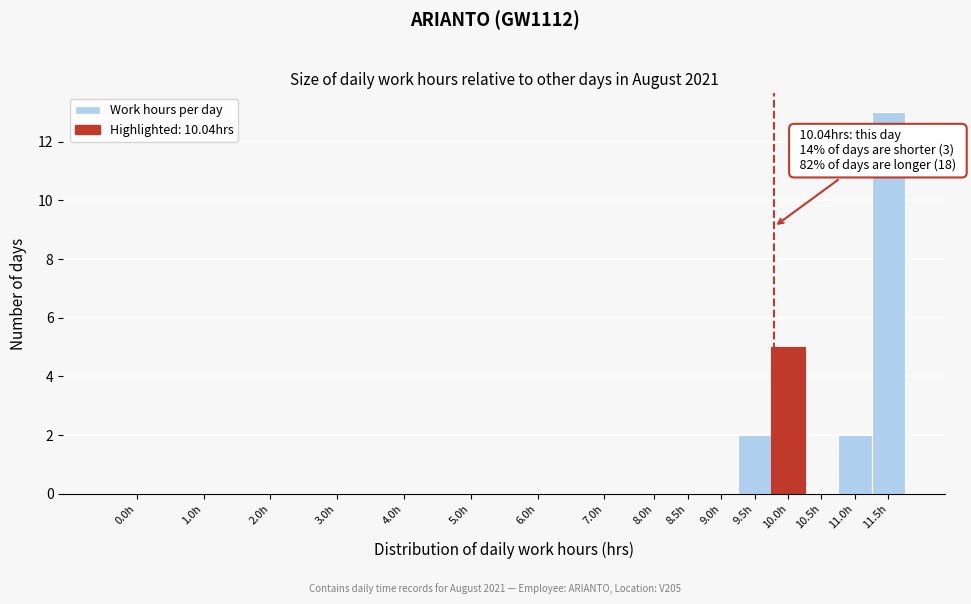

Reading left to right, transcribe all the data shown in this chart.

0.0h=0	1.0h=0	2.0h=0	3.0h=0	4.0h=0	5.0h=0	6.0h=0	7.0h=0	8.0h=0	8.5h=0	9.0h=0	9.5h=2	10.0h=5	10.5h=0	11.0h=2	11.5h=13